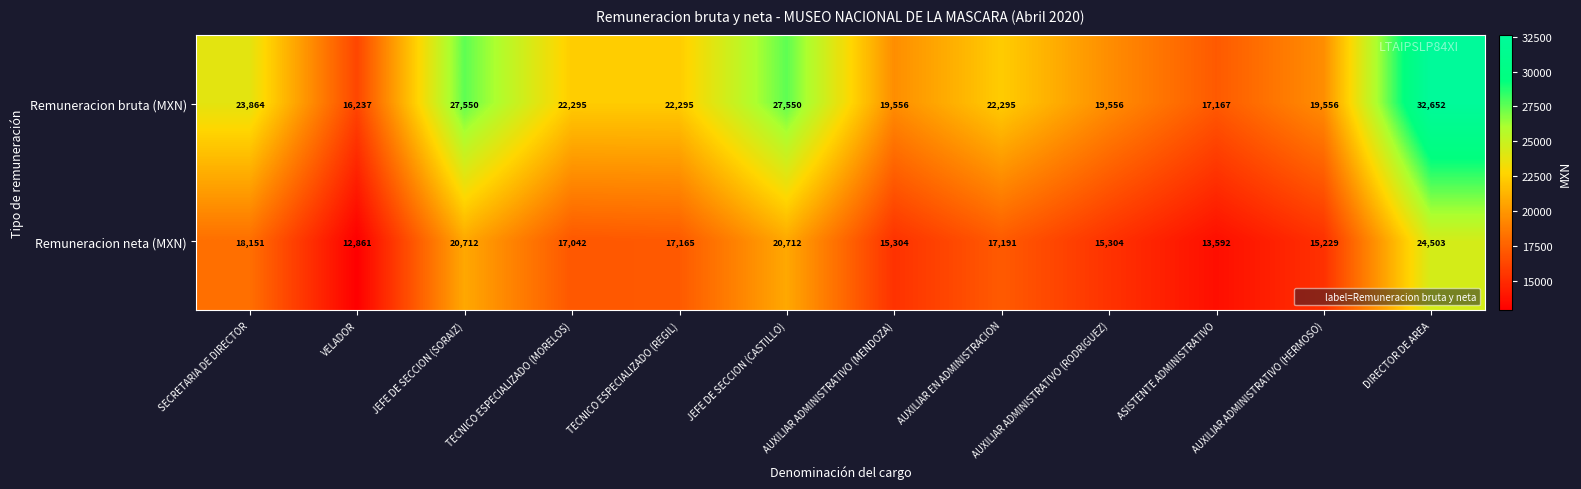

What is the spread (max minus min) of values at VELADOR?

3376